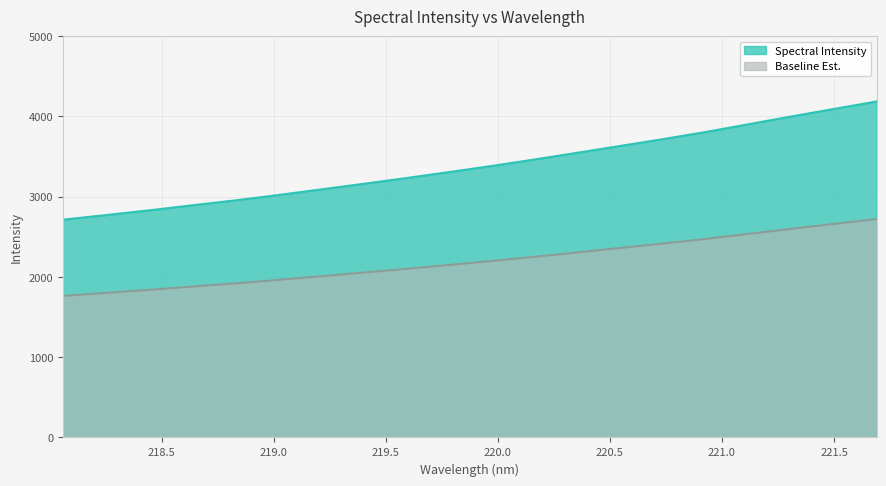

Which has a higher value, 218.442 or 218.2508?

218.442